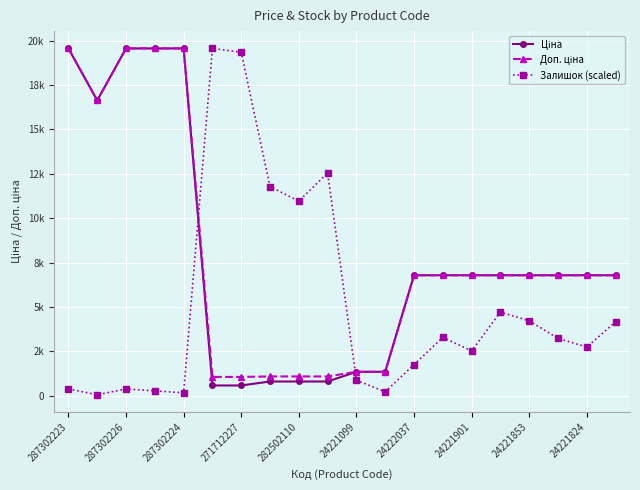

True or false: Залишок (scaled) has more than 0 points higher than both neighbors.

True